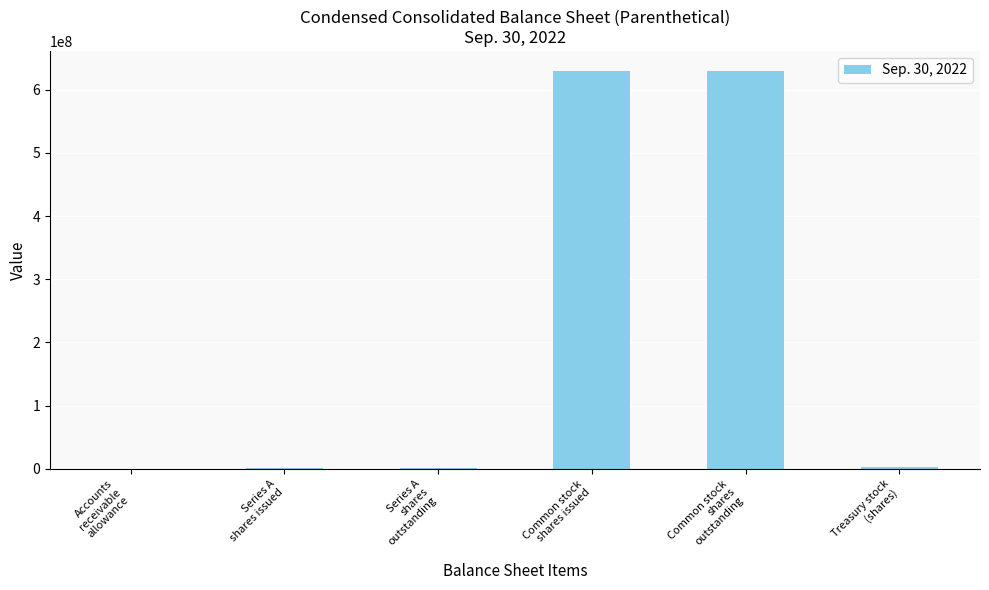

What is the ratio of the value at Common stock
shares issued to the value at Series A
shares issued?

839.9